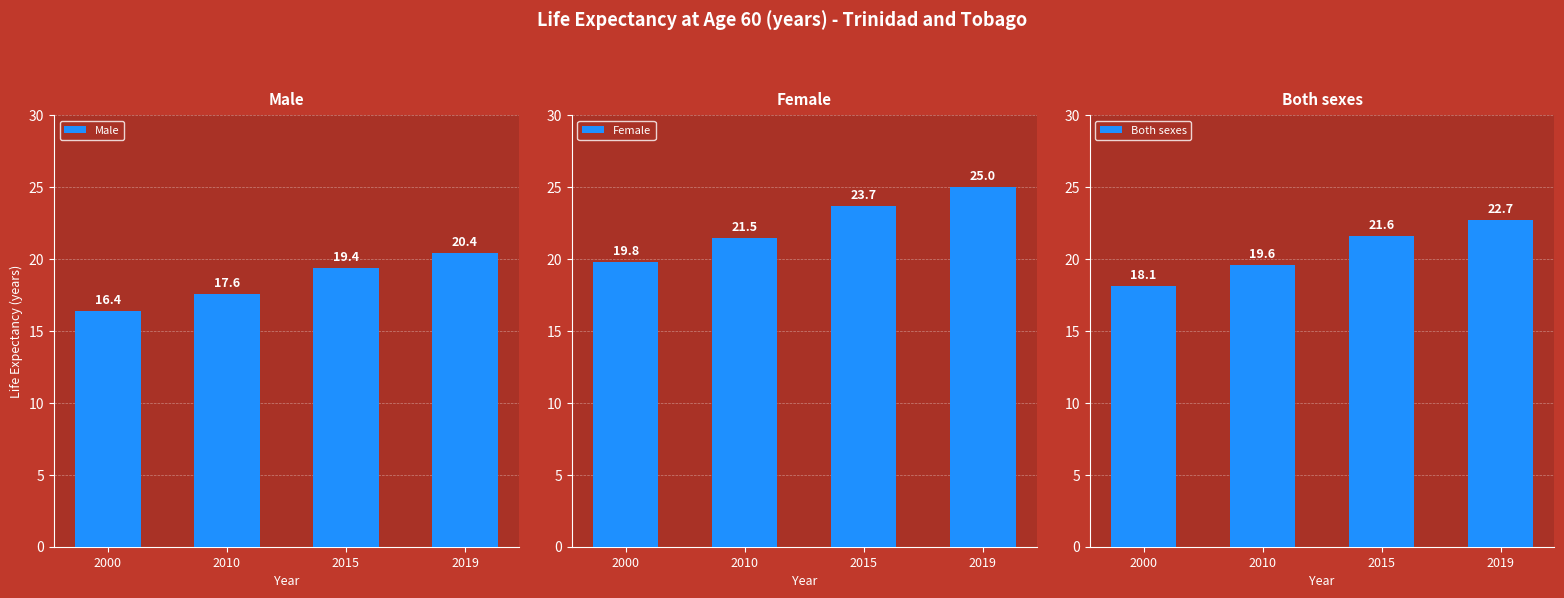

At which label does Both sexes first exceed 21?

2015